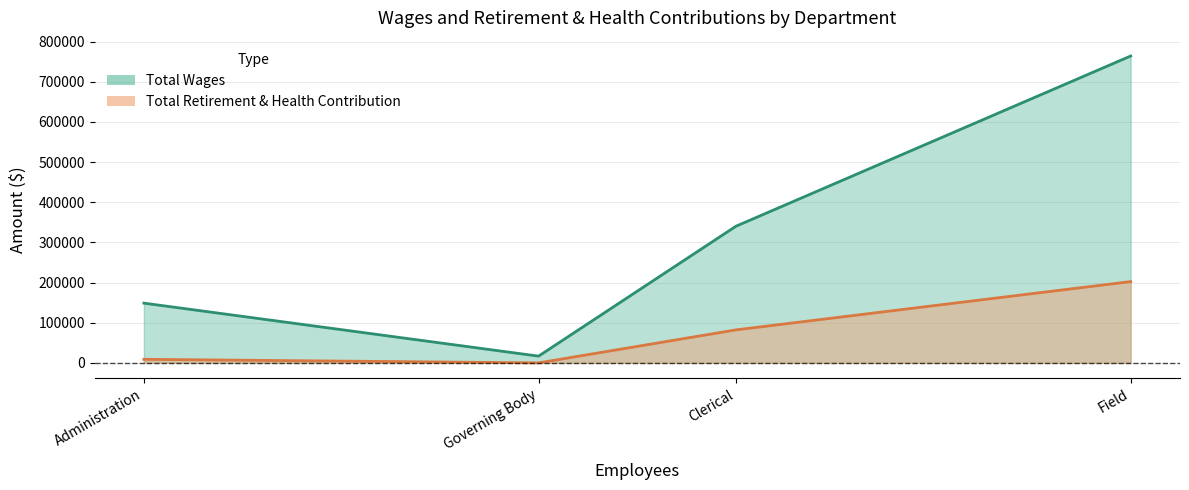

Where does the Total Retirement & Health Contribution series first go above 82179?

Field